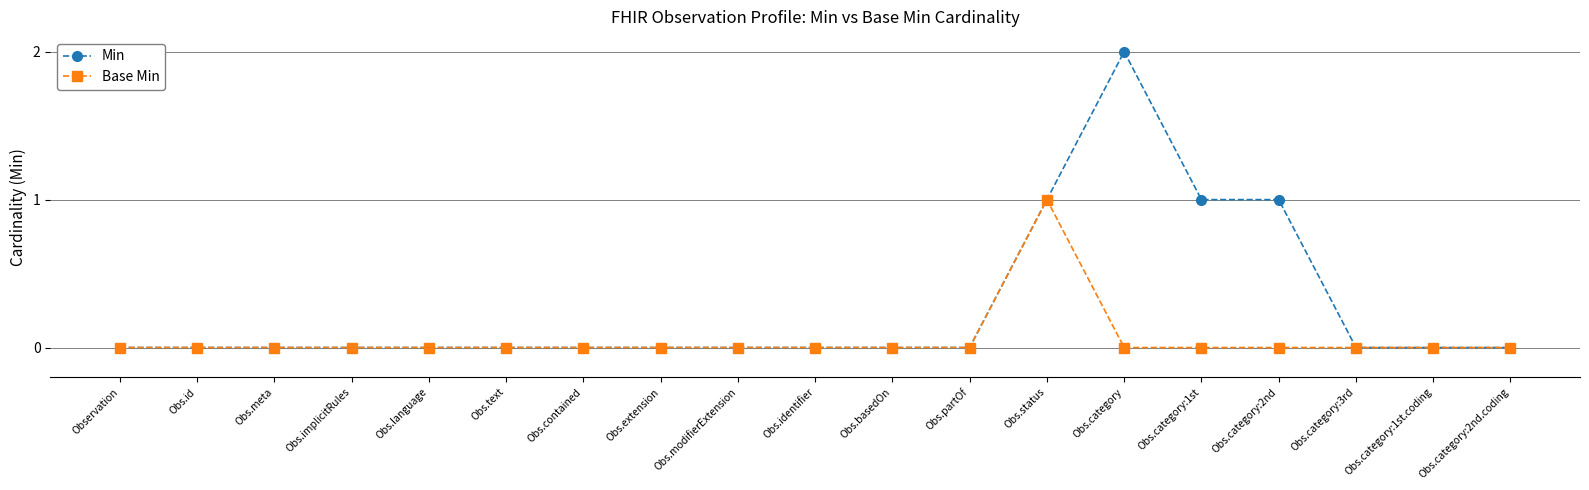

True or false: Min has more than 0 points higher than both neighbors.

True